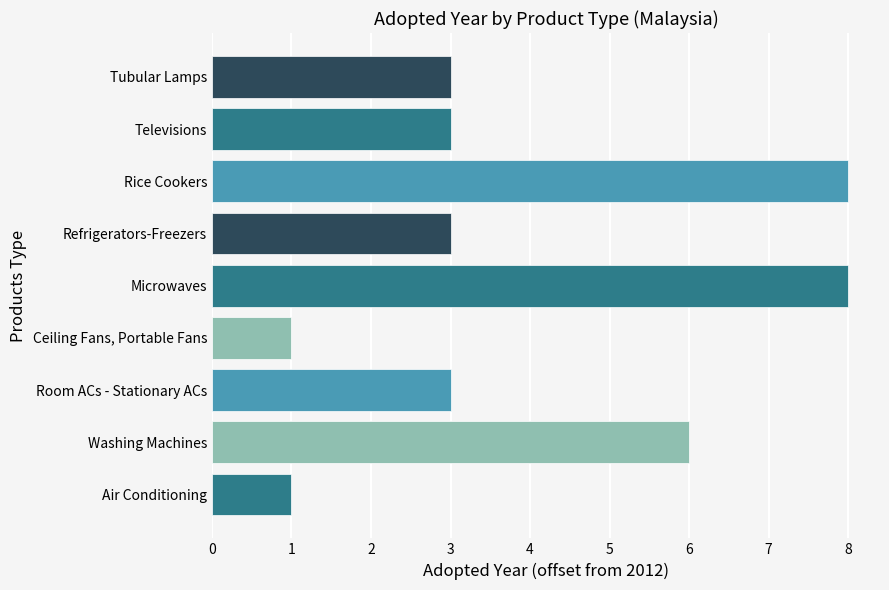

What is the average value?

4